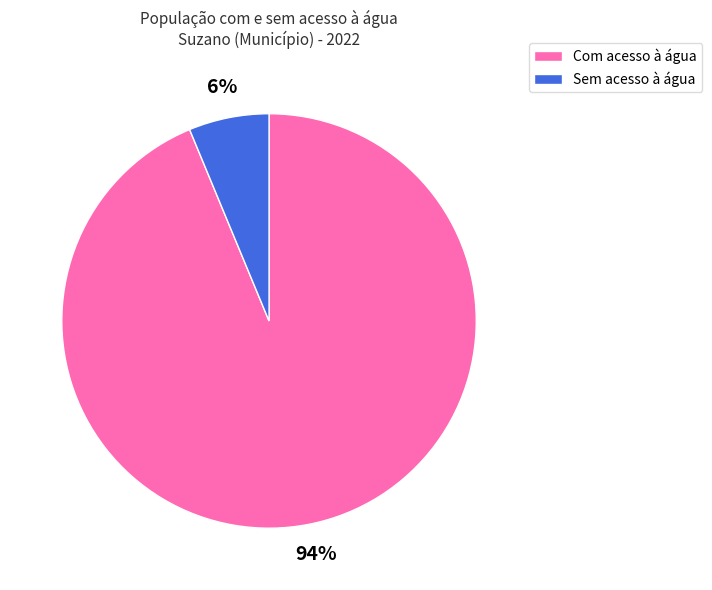

What percentage is the Com acesso à água slice, to the nearest percent?

94%